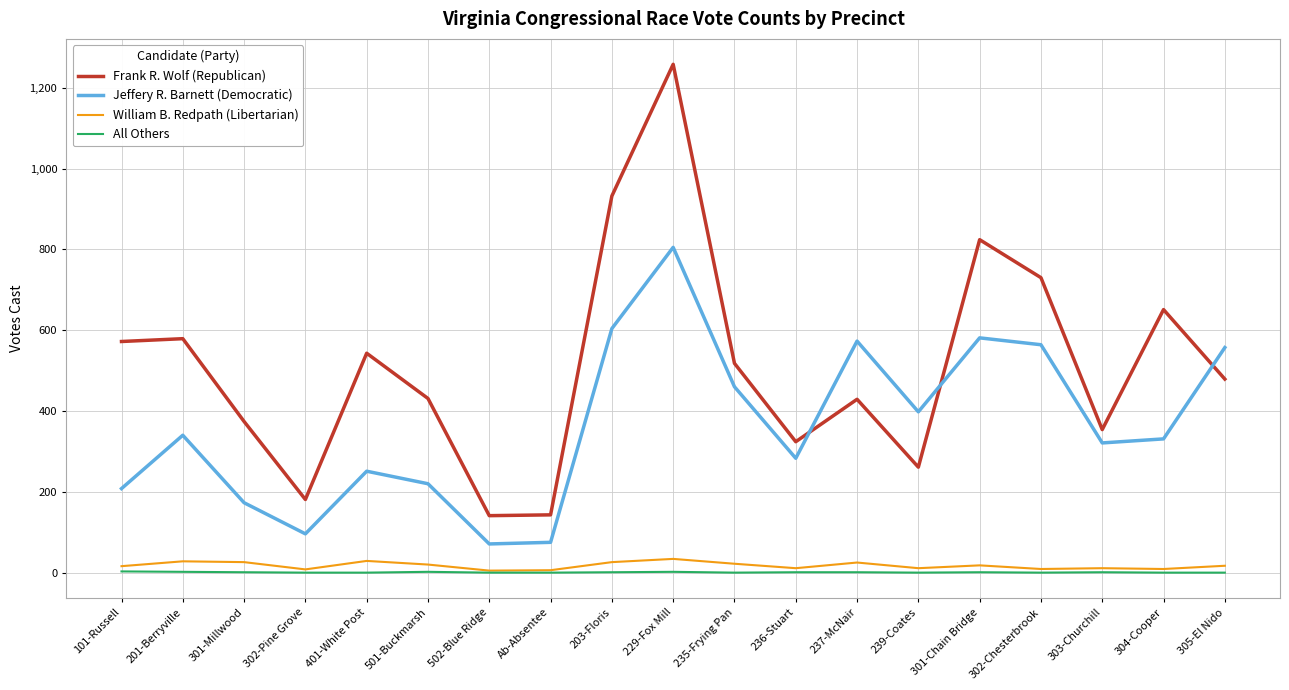

True or false: All Others and Frank R. Wolf (Republican) intersect in this chart.

False